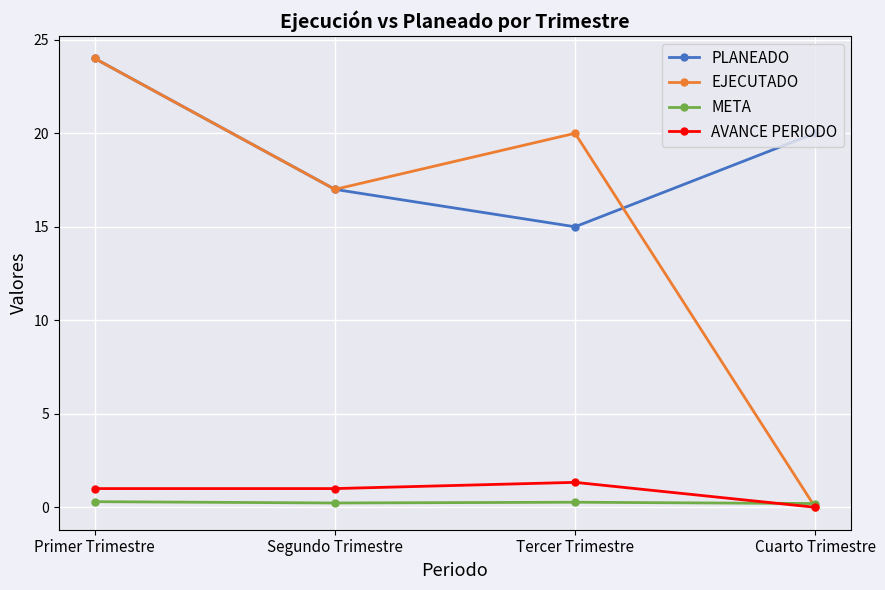

True or false: AVANCE PERIODO has more than 1 interior local peaks.

False